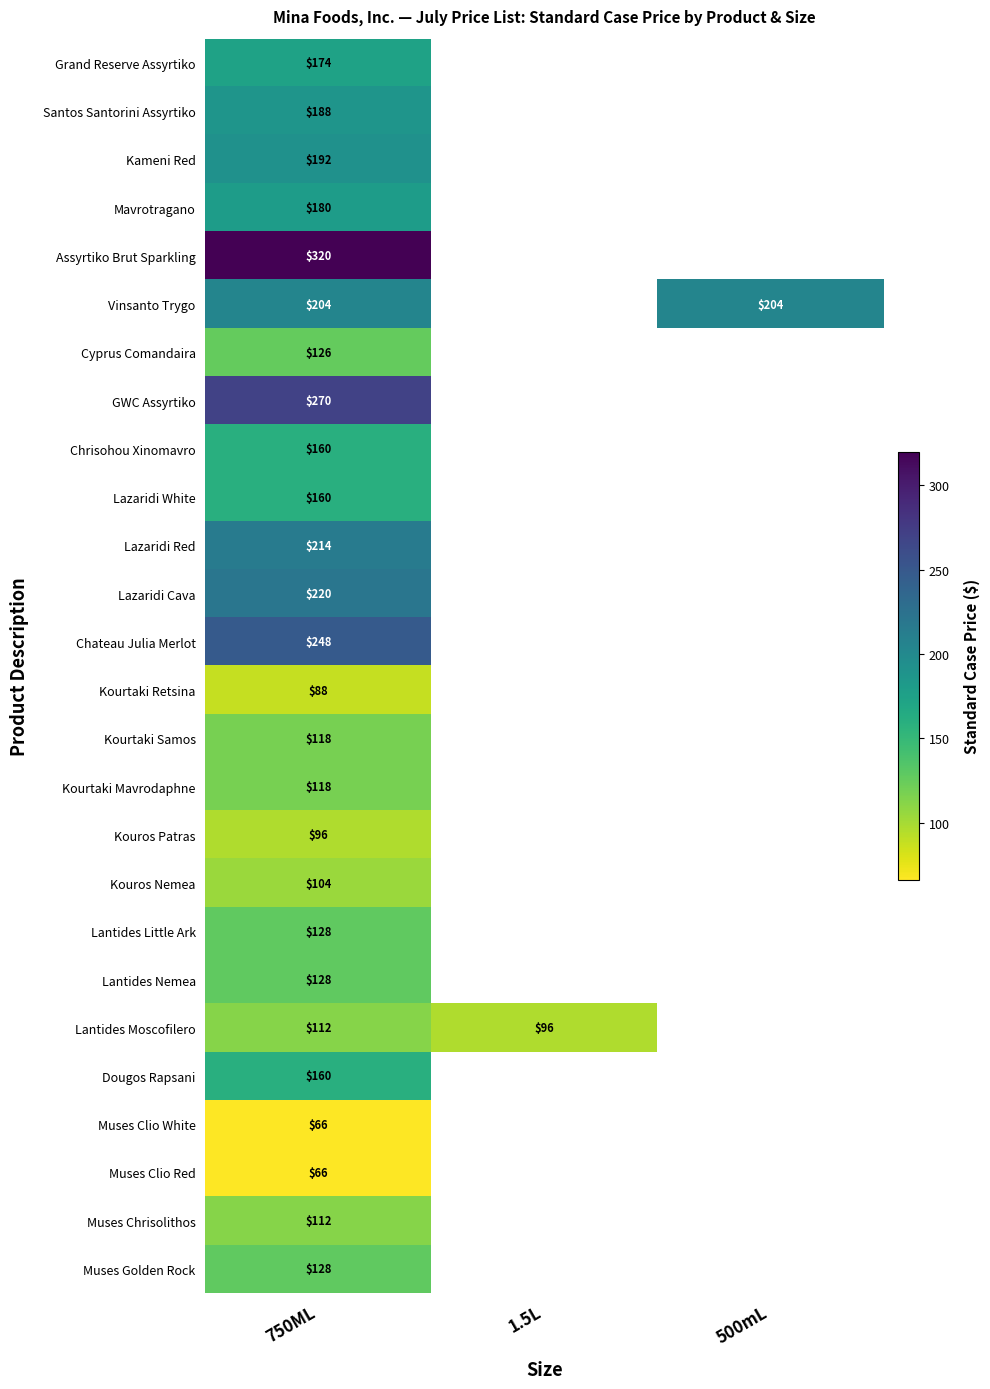

What is the greatest value displayed?

320.0